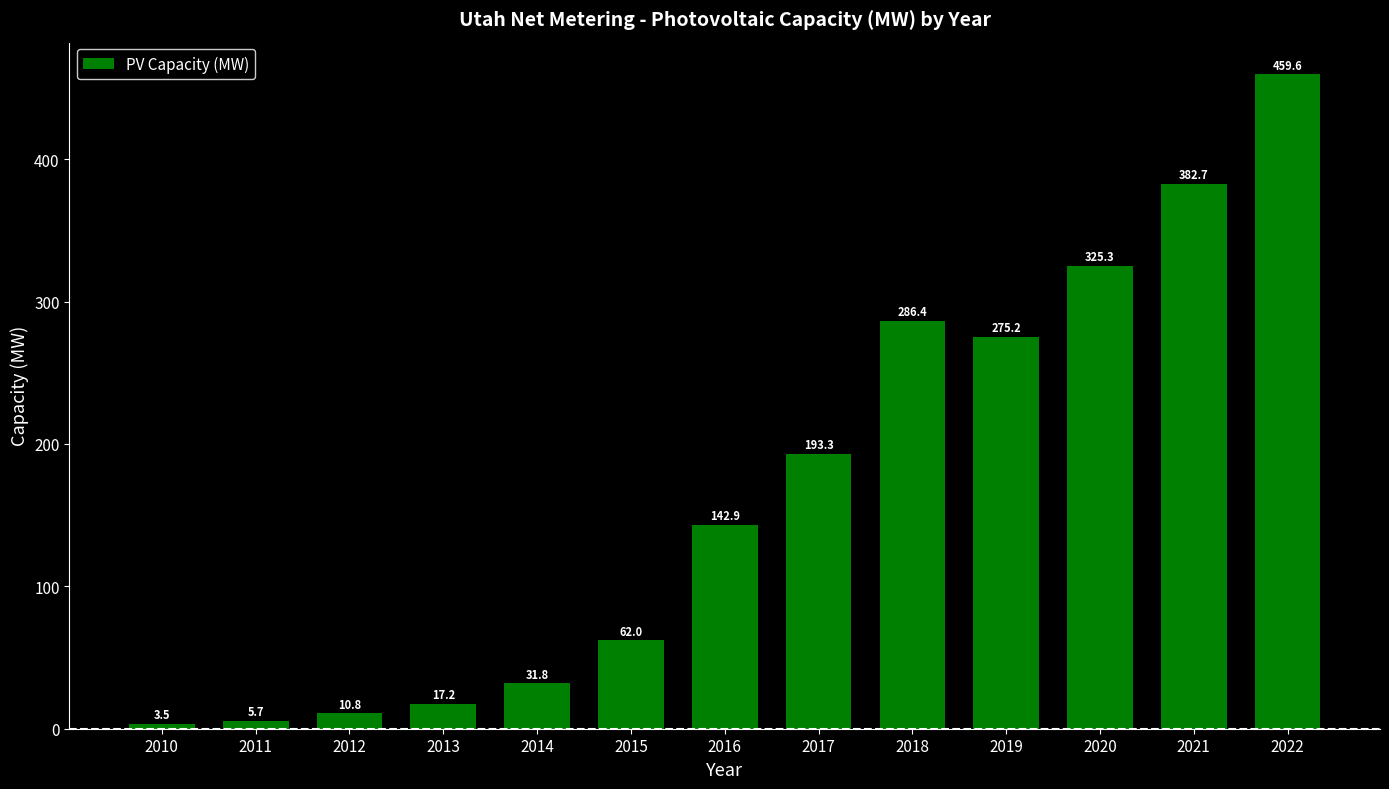

Is it true that the value at 2015 is 62.0?

True